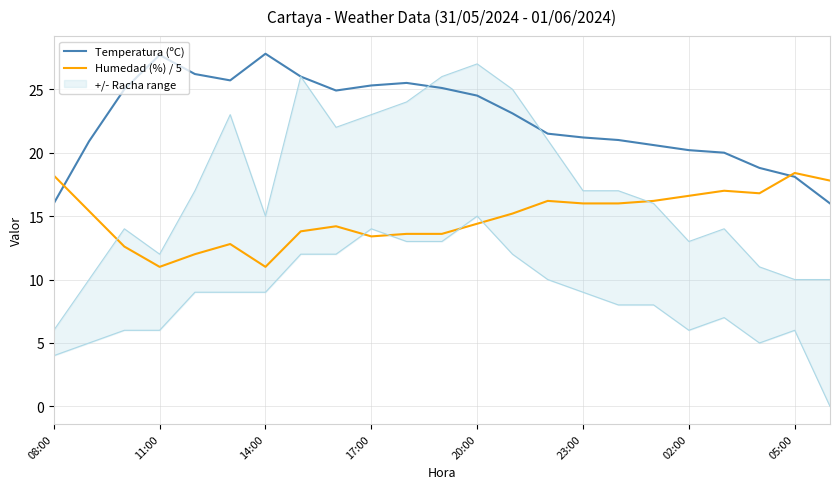

Which series has the largest total across all categories?

Temperatura (ºC)